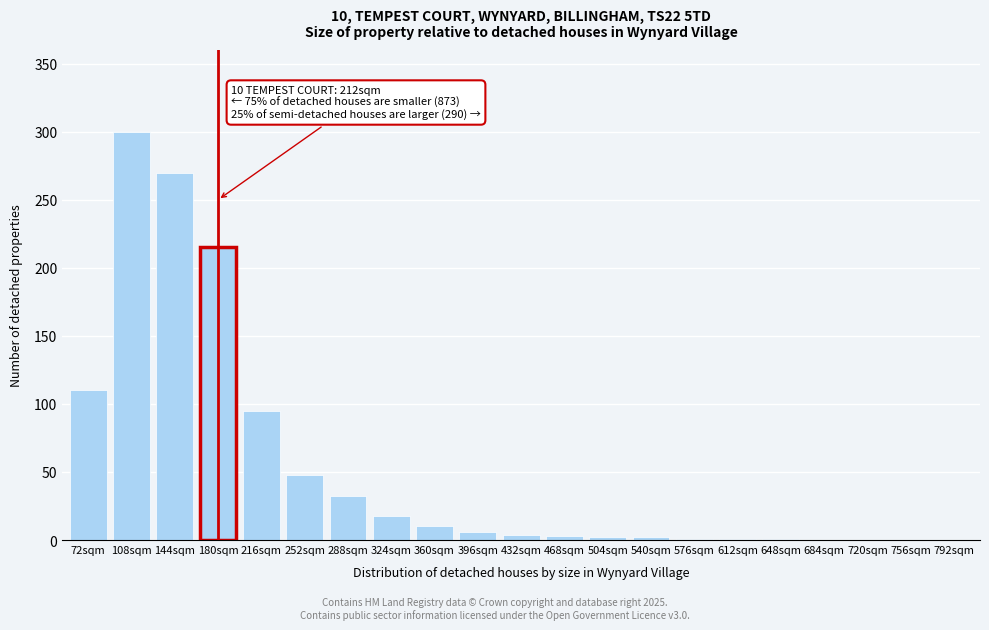

What is the change in value from 216sqm to 288sqm?

-63